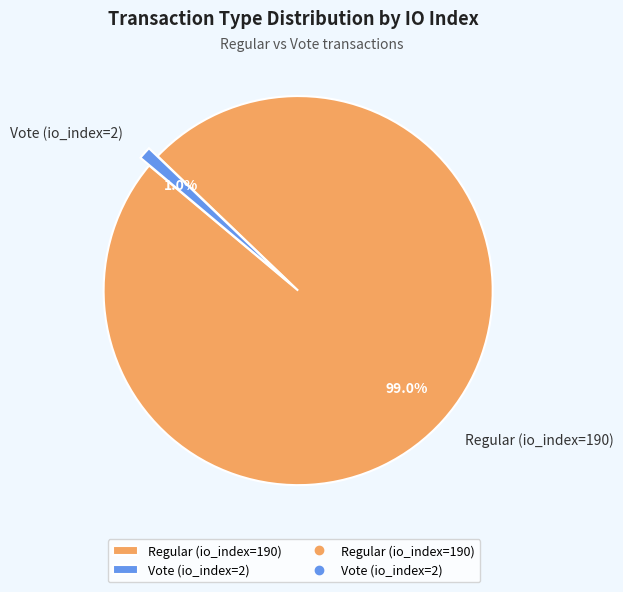

What is the smallest slice in the pie chart?

Vote (io_index=2)